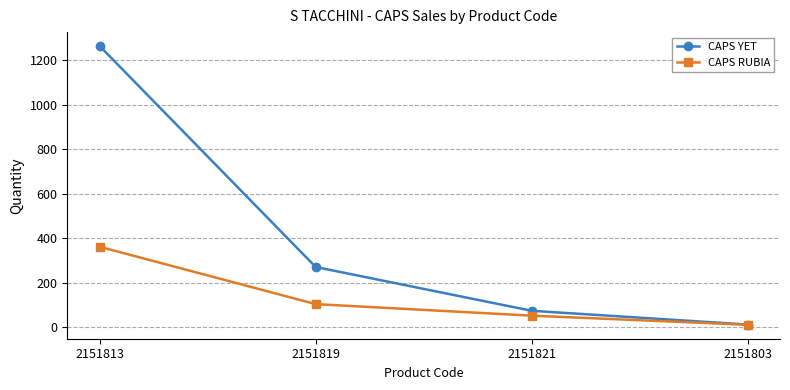

At how many categories does at least one series exceed 1144?

1